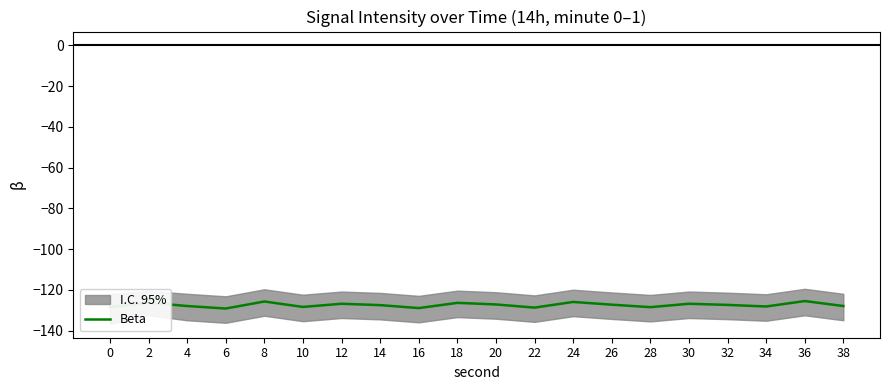

Is it true that the value at 10 is -128.3?

True